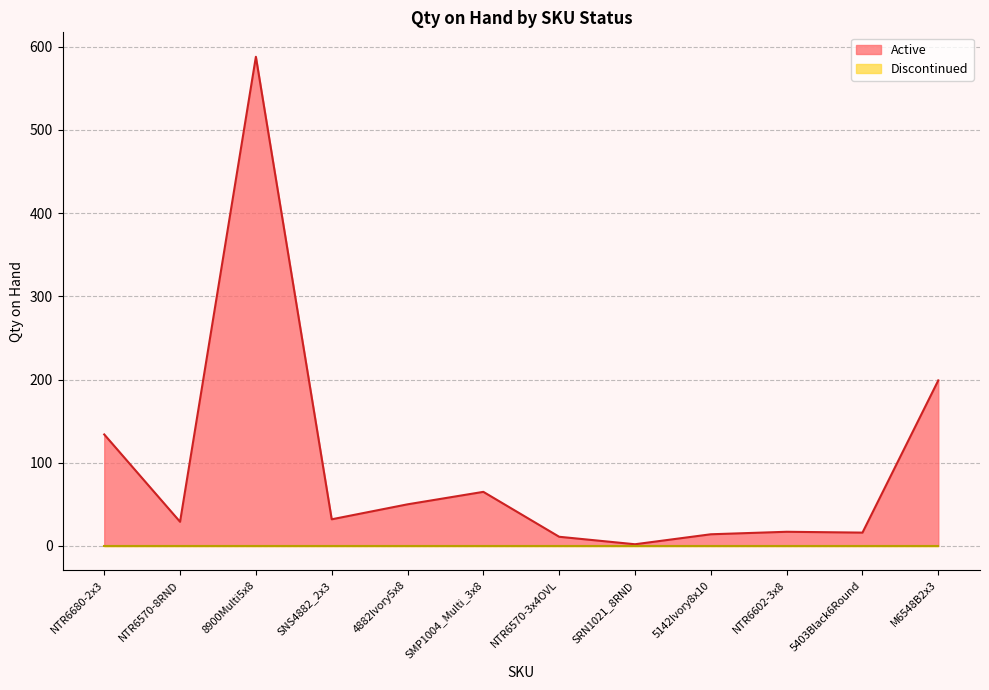

What position from the left is SMP1004_Multi_3x8?

6